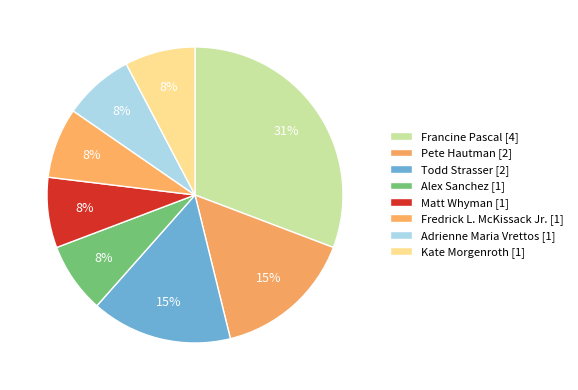

How many slices are in this pie chart?

8